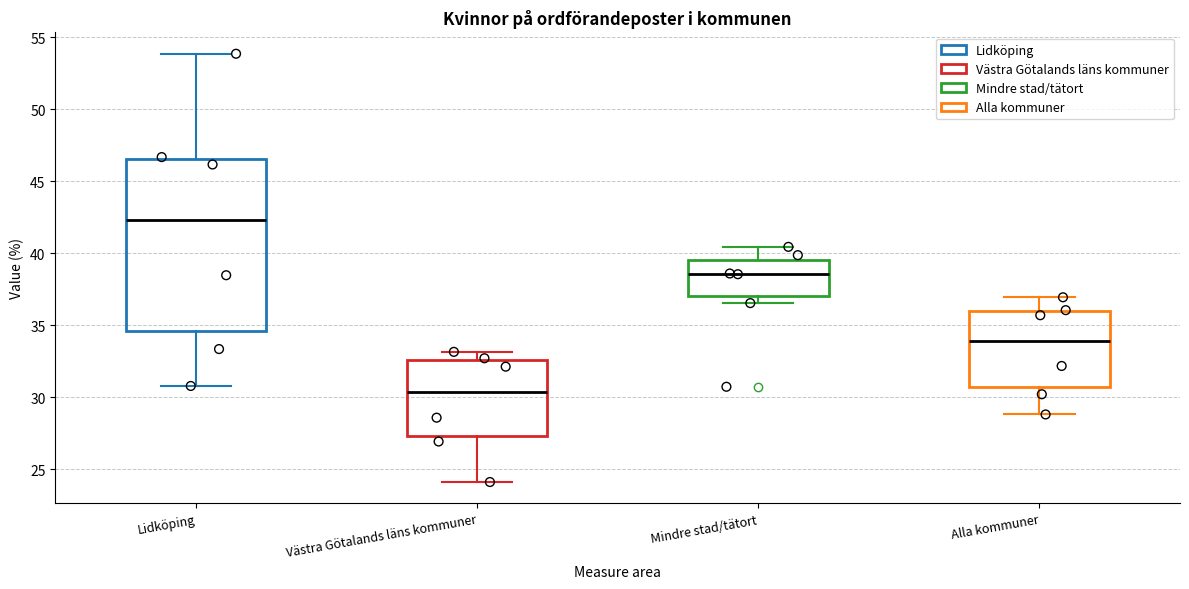

Which box has the highest median line?

Lidköping